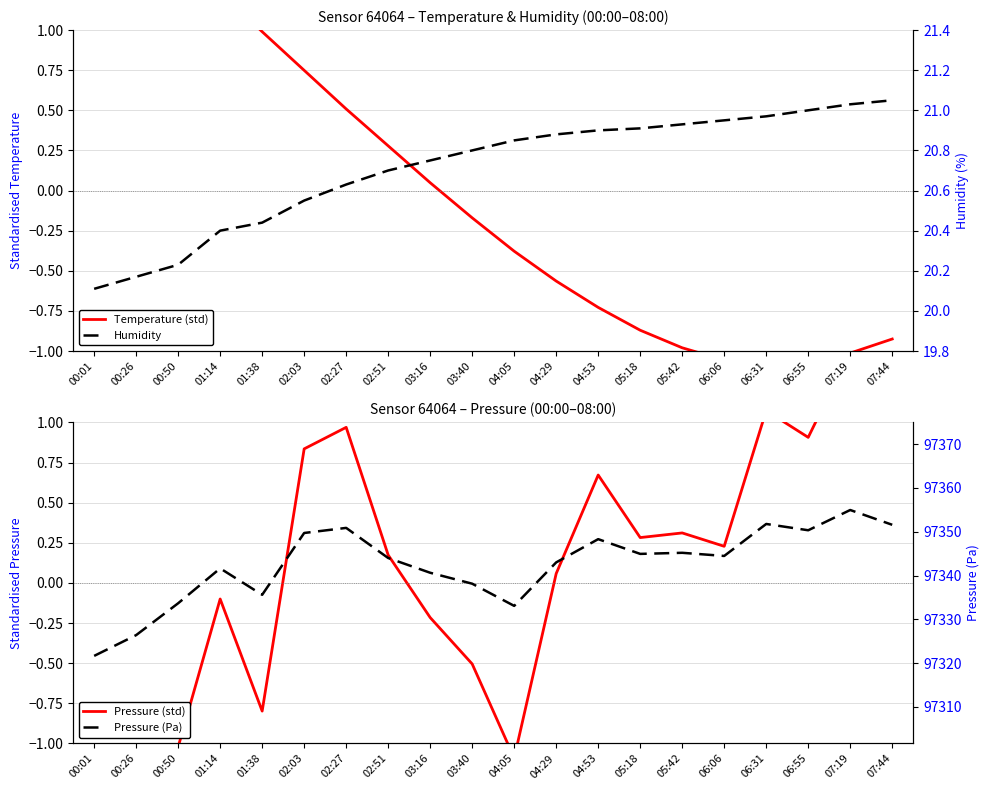

What is the average value of the Humidity series?

20.7